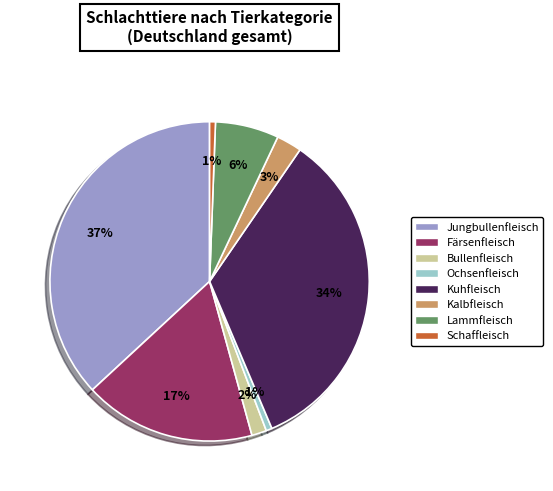

Which has a higher value, Kalbfleisch or Ochsenfleisch?

Kalbfleisch